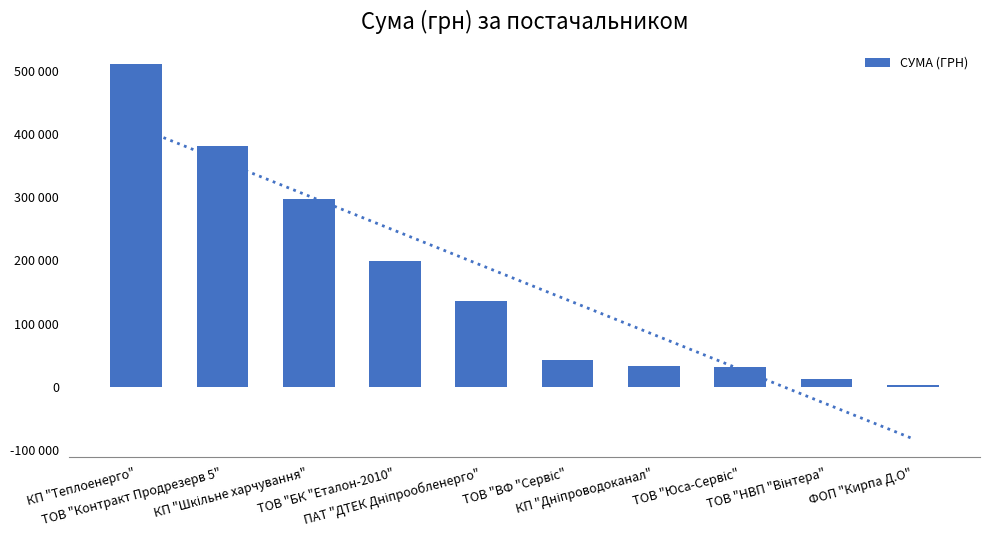

How many data points does each series have?

10